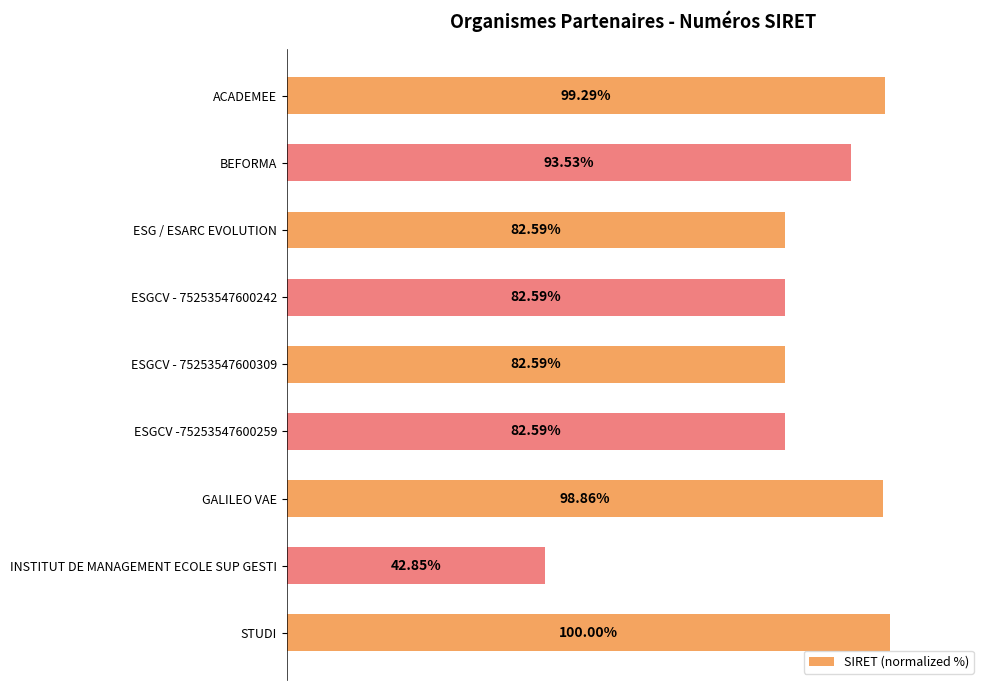

Between BEFORMA and ESG / ESARC EVOLUTION, which is larger?

BEFORMA